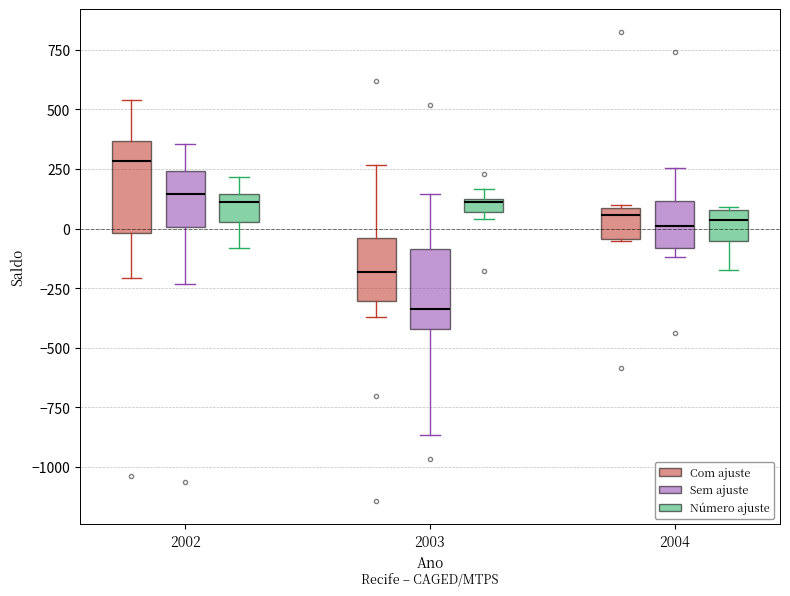

Which box has the highest median line?

2002 (Com ajuste)